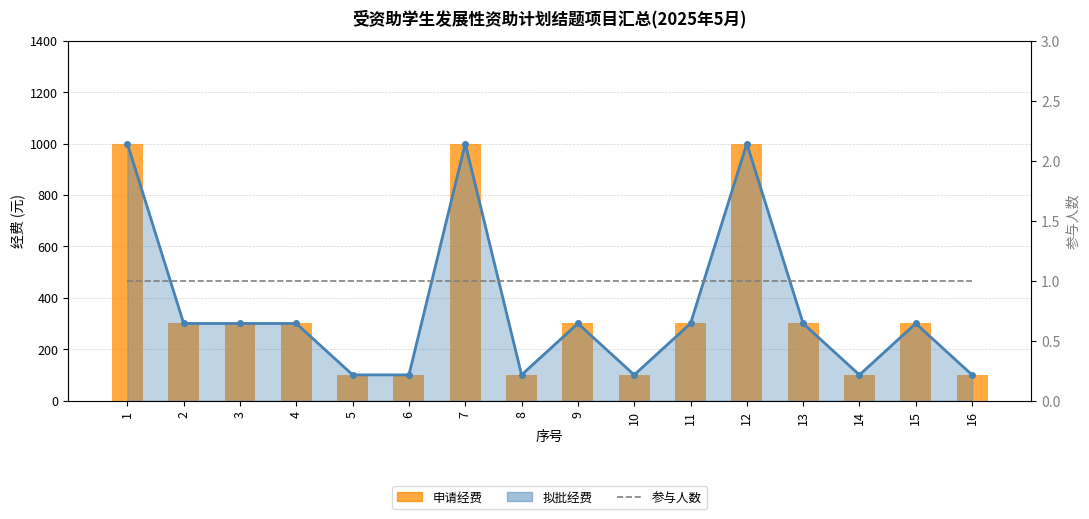

What is the spread (max minus min) of values at 14?

99